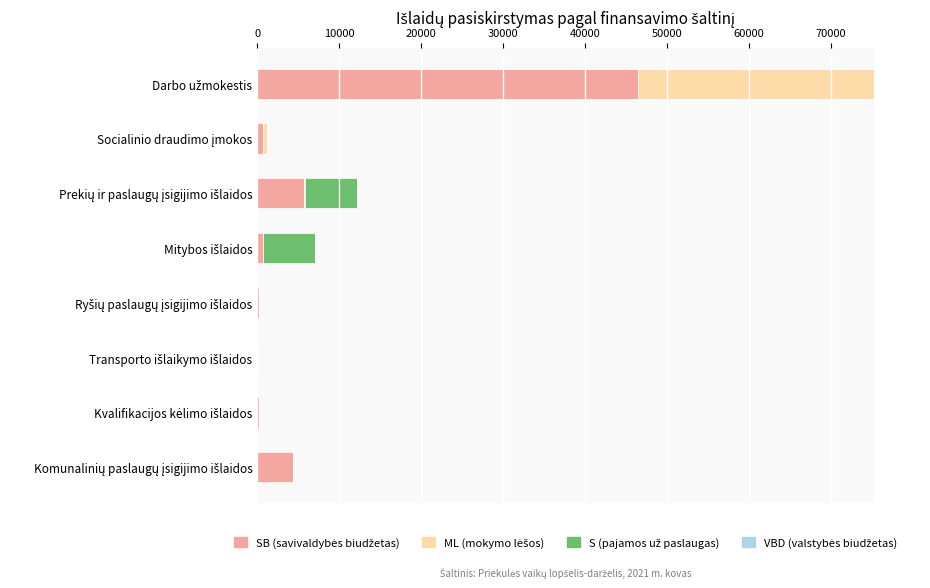

Is it true that S (Pajamos) equals 0.0 at Darbo užmokestis?

True